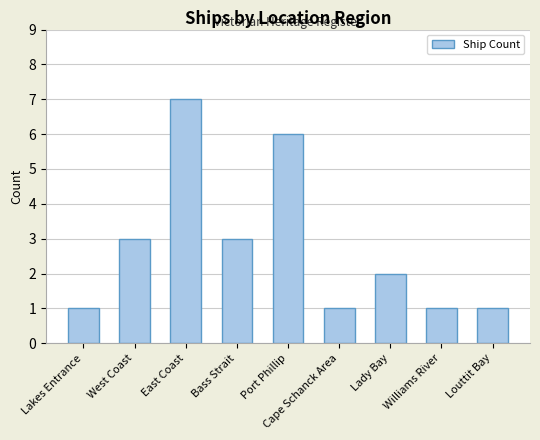

Which has a higher value, Louttit Bay or West Coast?

West Coast